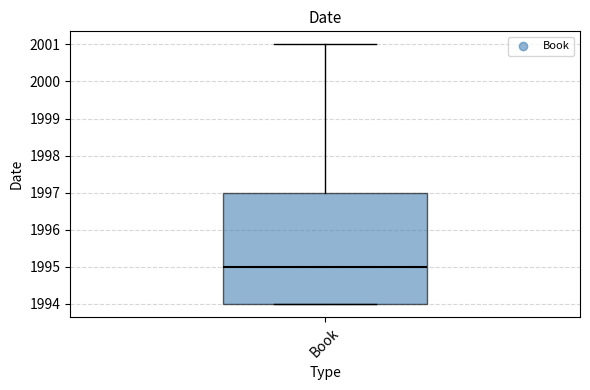

Where is the lower edge of the box for Book on the y-axis? The values are not printed on the chart, so give them approximately, as read against the axis.

1994